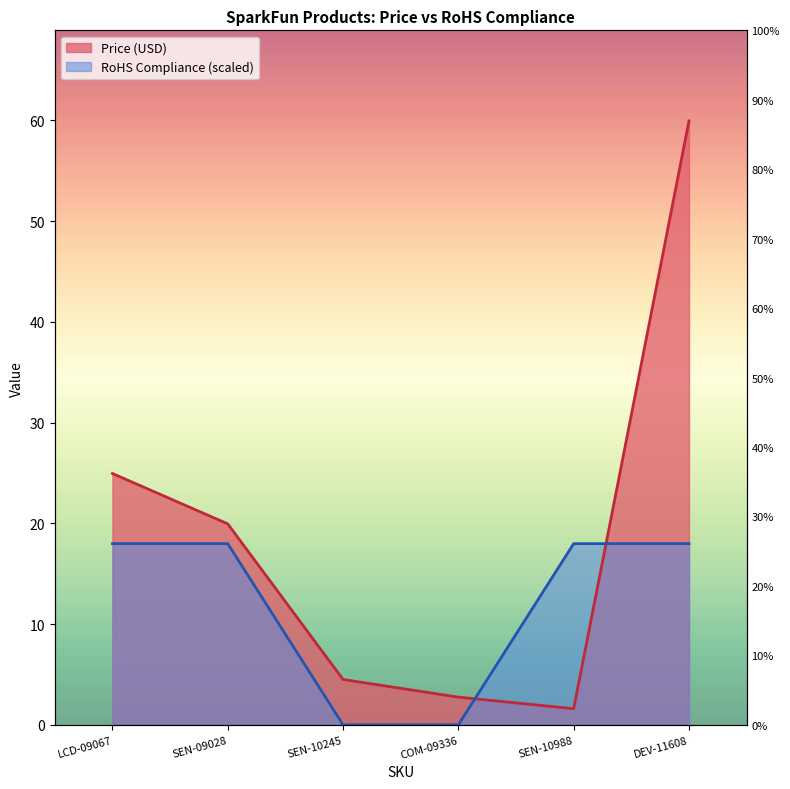

After their last crossing, which series has the higher values: Price (USD) or RoHS Compliance?

Price (USD)